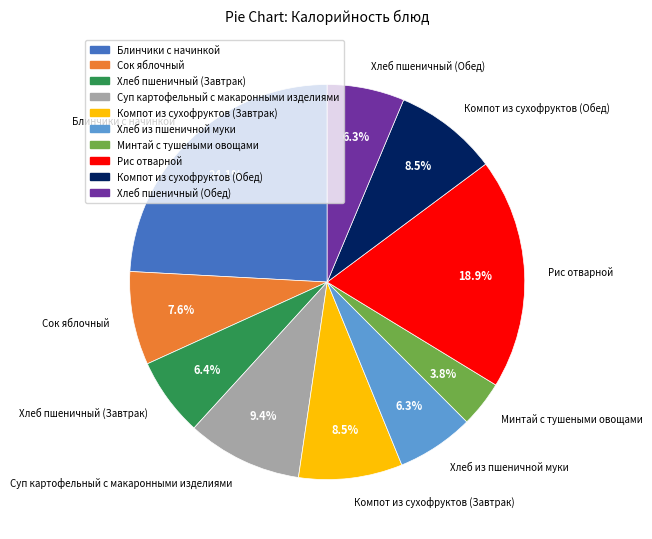

Which has a higher value, Блинчики с начинкой or Хлеб пшеничный (Обед)?

Блинчики с начинкой